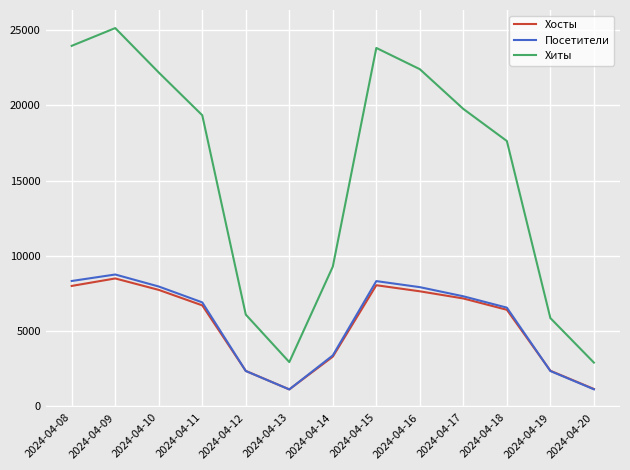

Which series changed the most between 2024-04-14 and 2024-04-16?

Хиты